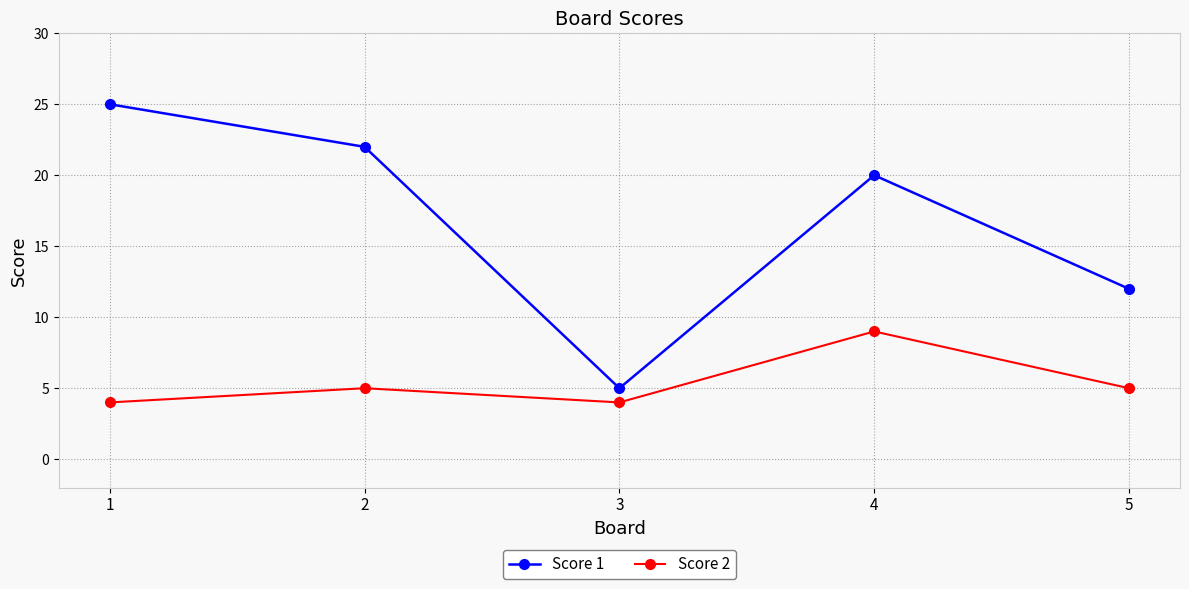

In Score 2, how many points are higher than both neighbors (excluding endpoints)?

2